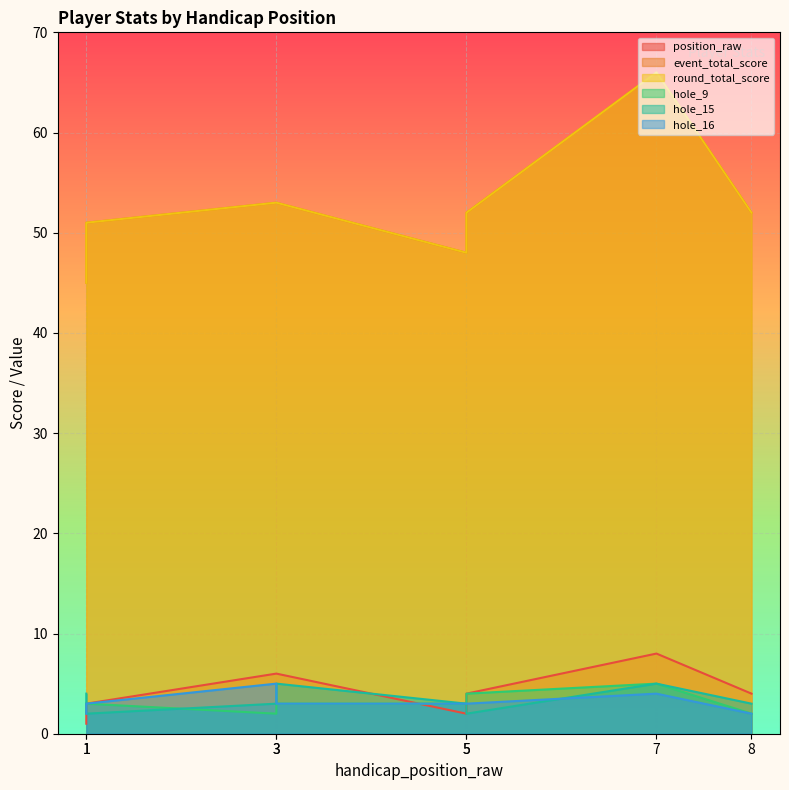

Between 1 and 8, which series saw the biggest shift?

event_total_score